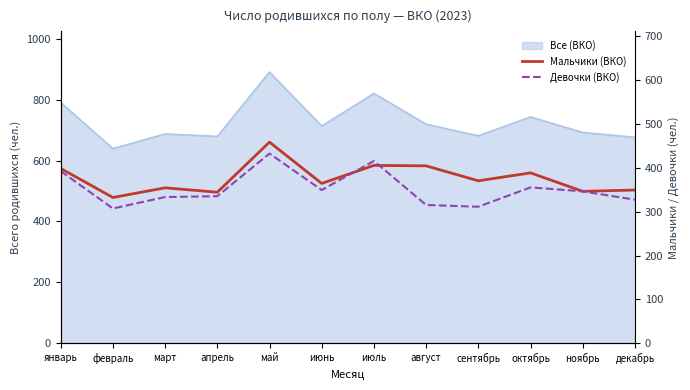

What value does the Девочки (ВКО) series have at июнь?

349